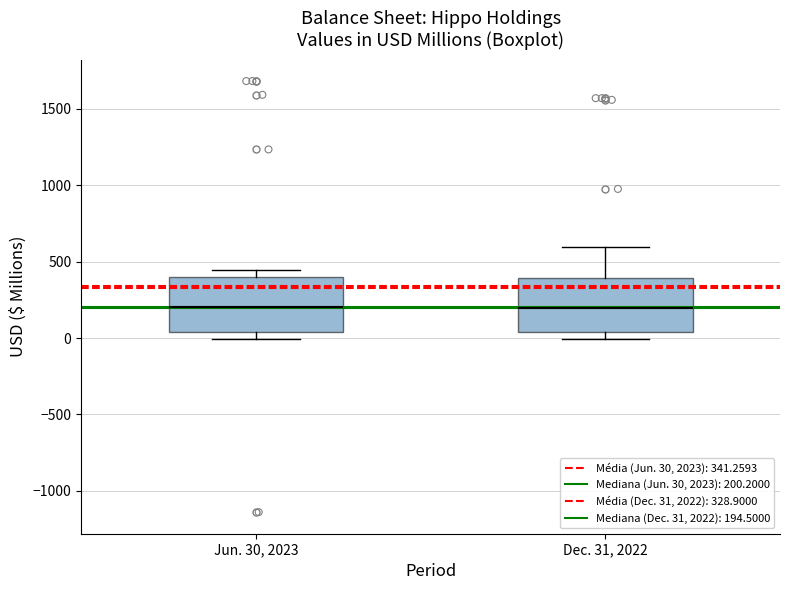

Reading left to right, read every box against the y-axis: the position of its median line, the range the box covers, and the ends of its whiskers. The values are not printed on the chart, so give them approximately, as read against the axis.

Jun. 30, 2023: median 200, box 50 to 400, whiskers 0 to 450
Dec. 31, 2022: median 200, box 50 to 400, whiskers 0 to 600